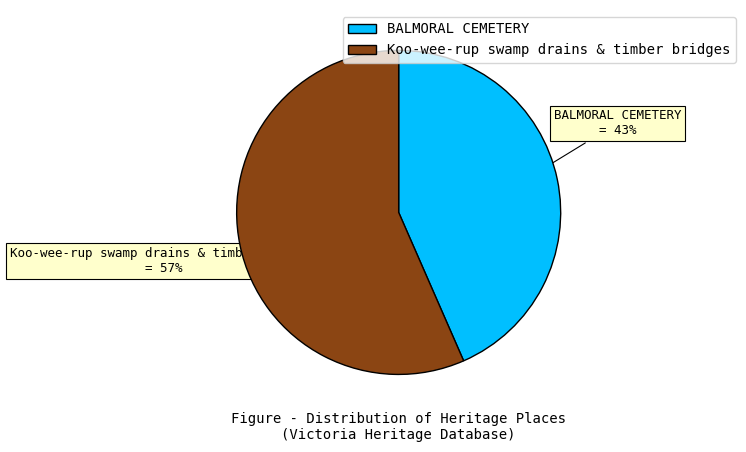

Count the number of slices in the pie.

2